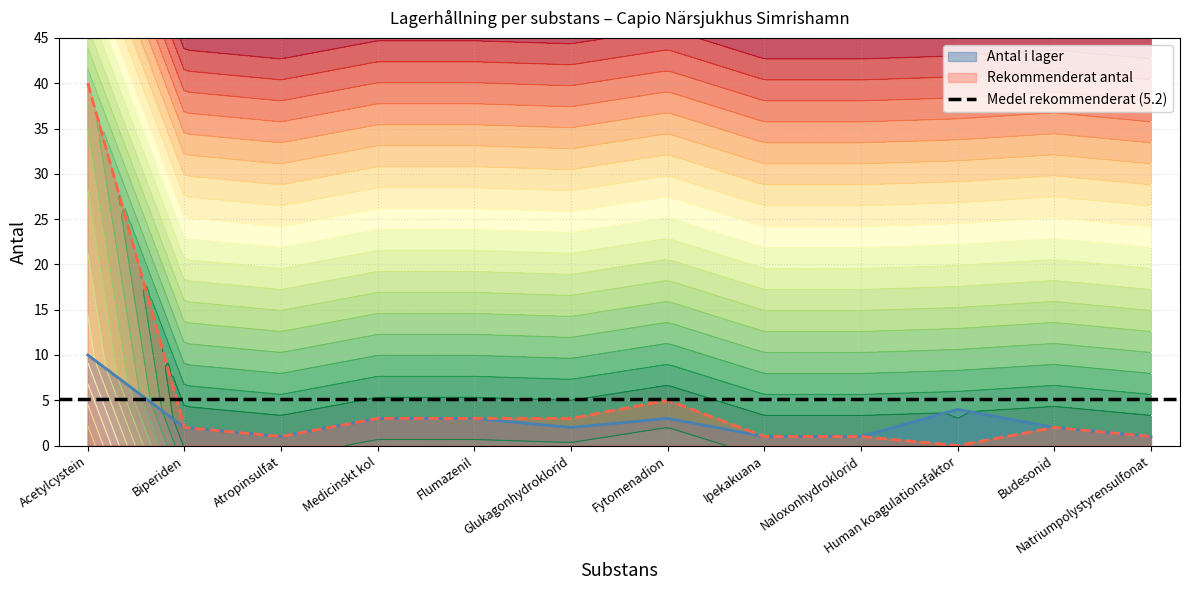

What is the difference between the second highest and minimum values in the Antal i lager series?

3